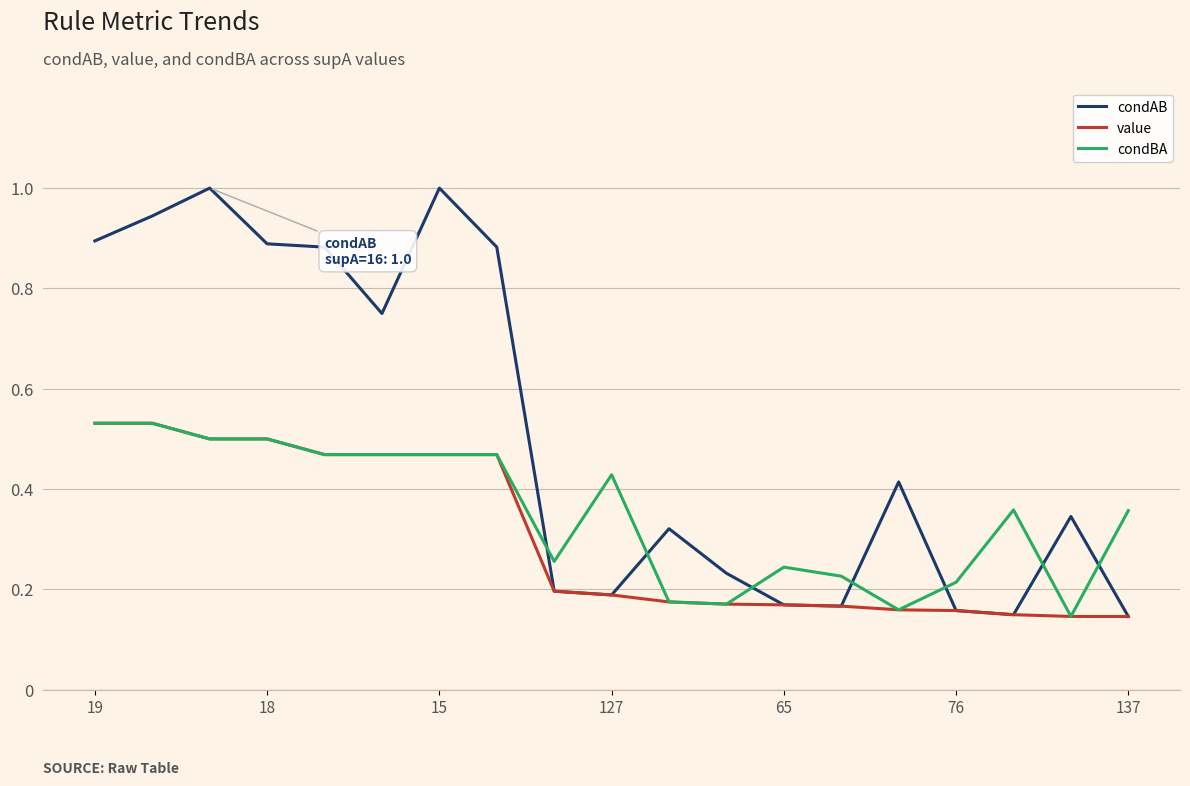

Which series has the largest range (max minus min)?

condAB